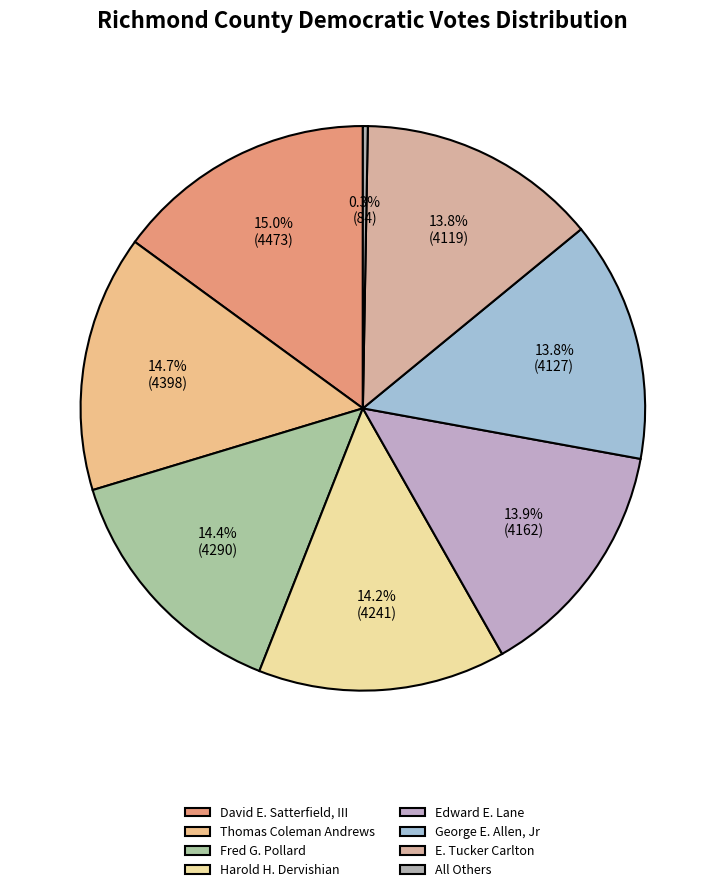

Is there any slice that represents more than half of the pie?

No